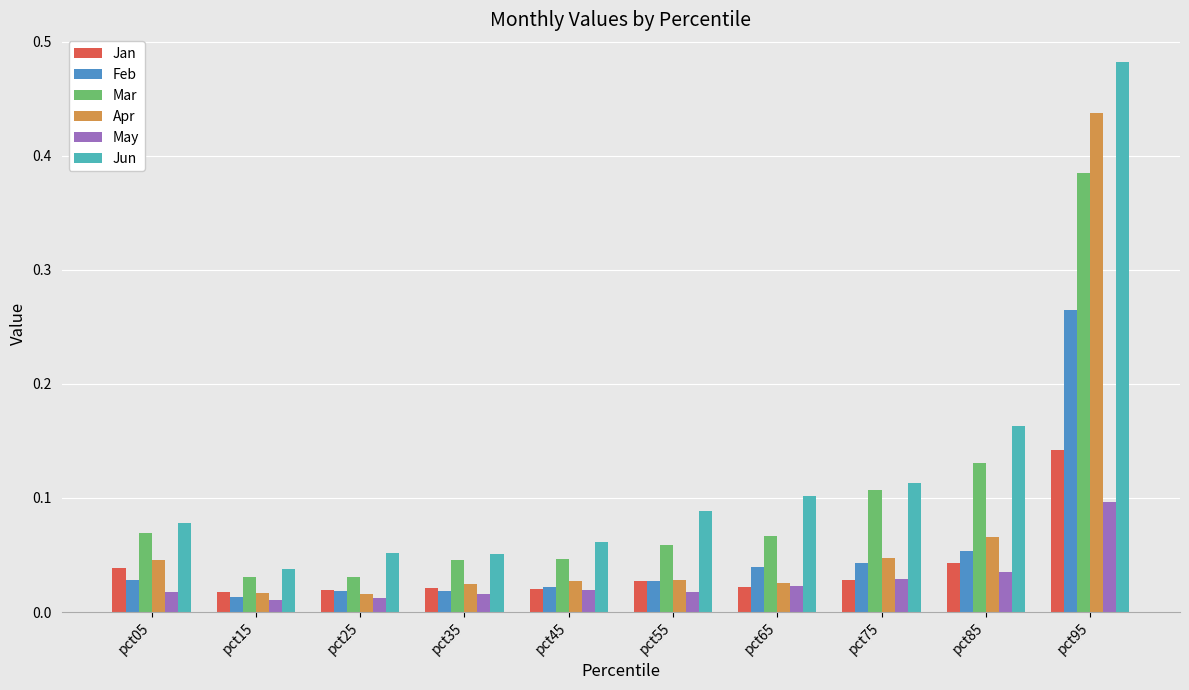

Where is Jun nearest to the value 0?

pct15